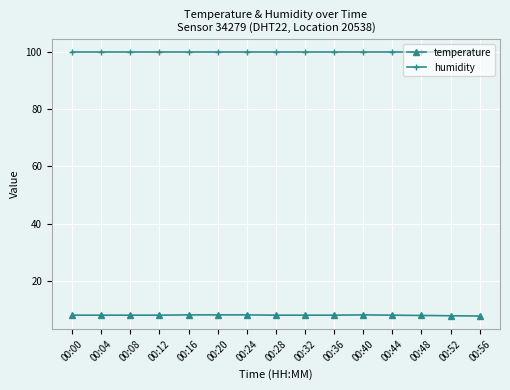

True or false: temperature and humidity cross at least once.

False